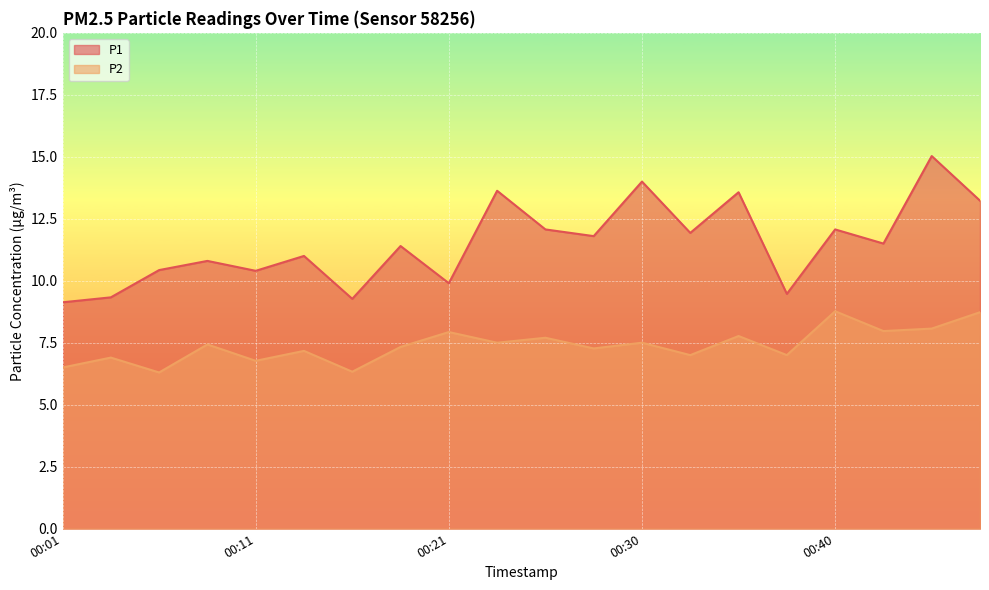

Between 00:11 and 00:42, which series saw the biggest shift?

P2